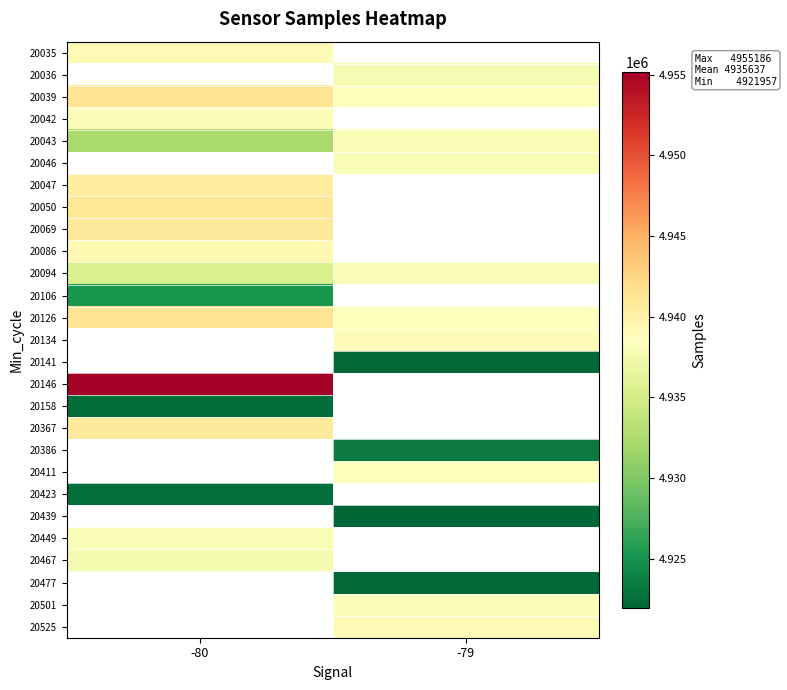

What is the difference between the highest and lowest values at -80?

32717.0